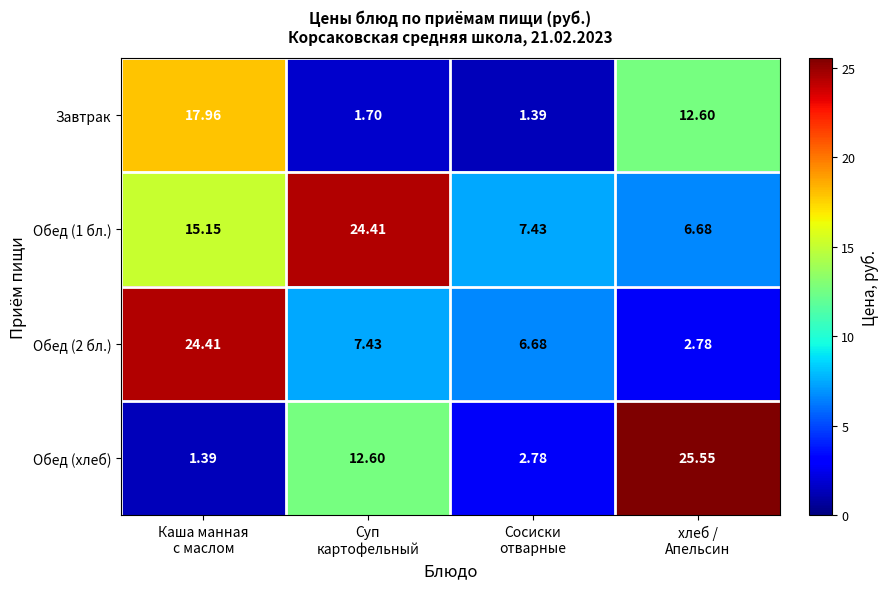

What is the maximum value shown in the chart?

25.6